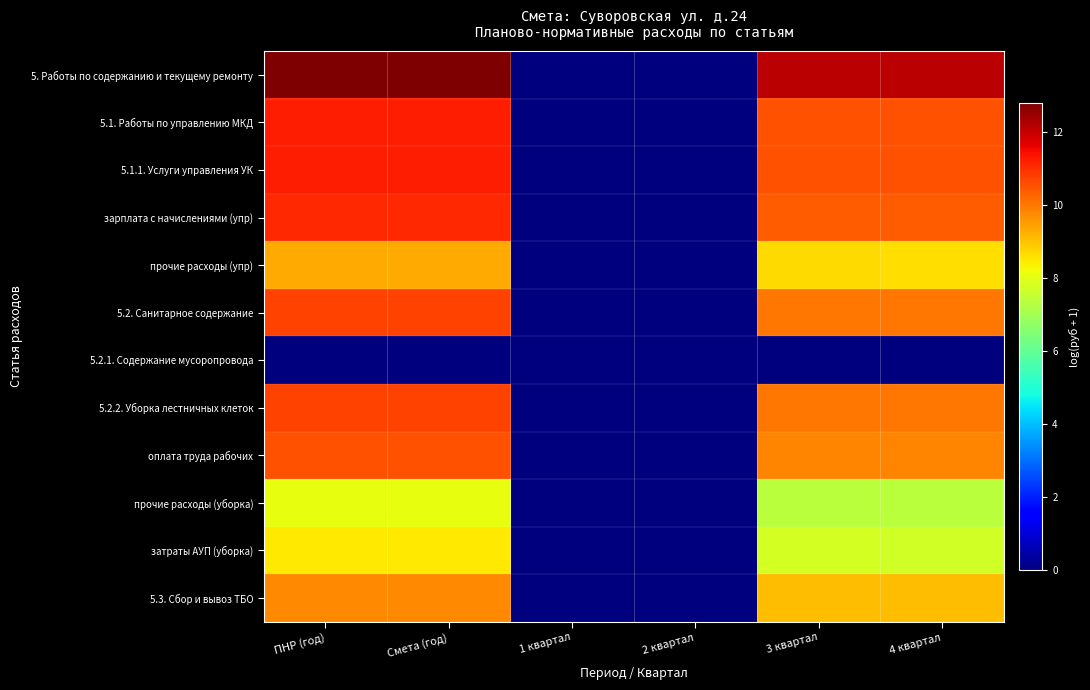

List the series in order of their peak value, lowest first.

5.2.1. Содержание мусоропровода, прочие расходы (уборка), затраты АУП (уборка), прочие расходы (упр), 5.3. Сбор и вывоз ТБО, оплата труда рабочих, 5.2. Санитарное содержание, 5.2.2. Уборка лестничных клеток, зарплата с начислениями (упр), 5.1. Работы по управлению МКД, 5.1.1. Услуги управления УК, 5. Работы по содержанию и текущему ремонту